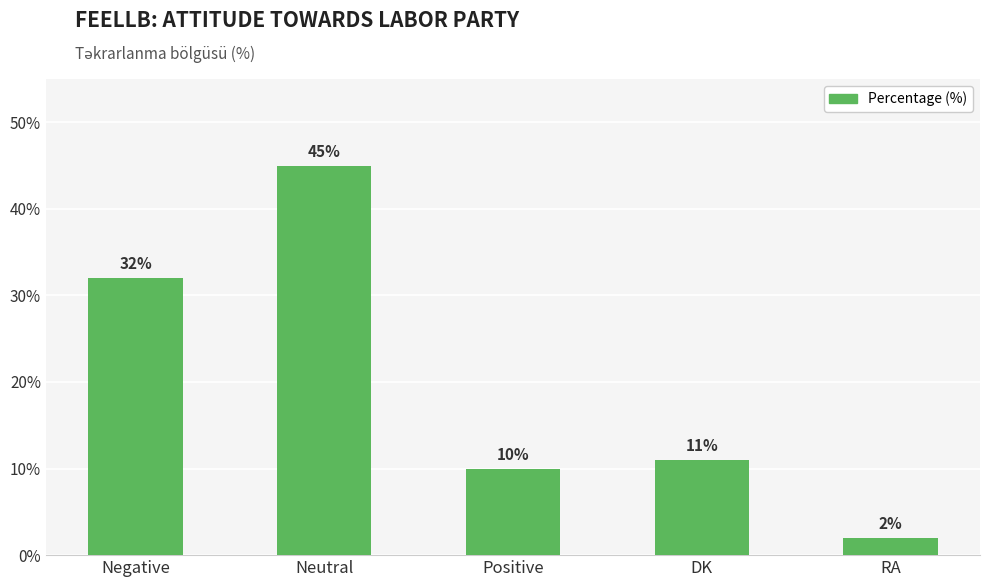

What is the ratio of the value at Negative to the value at Neutral?

0.7